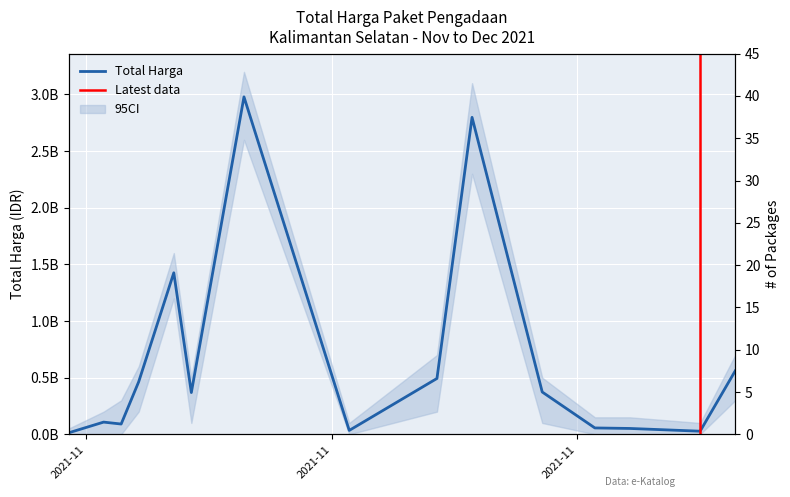

How many points are lower than both their immediate neighbors (excluding endpoints)?

4